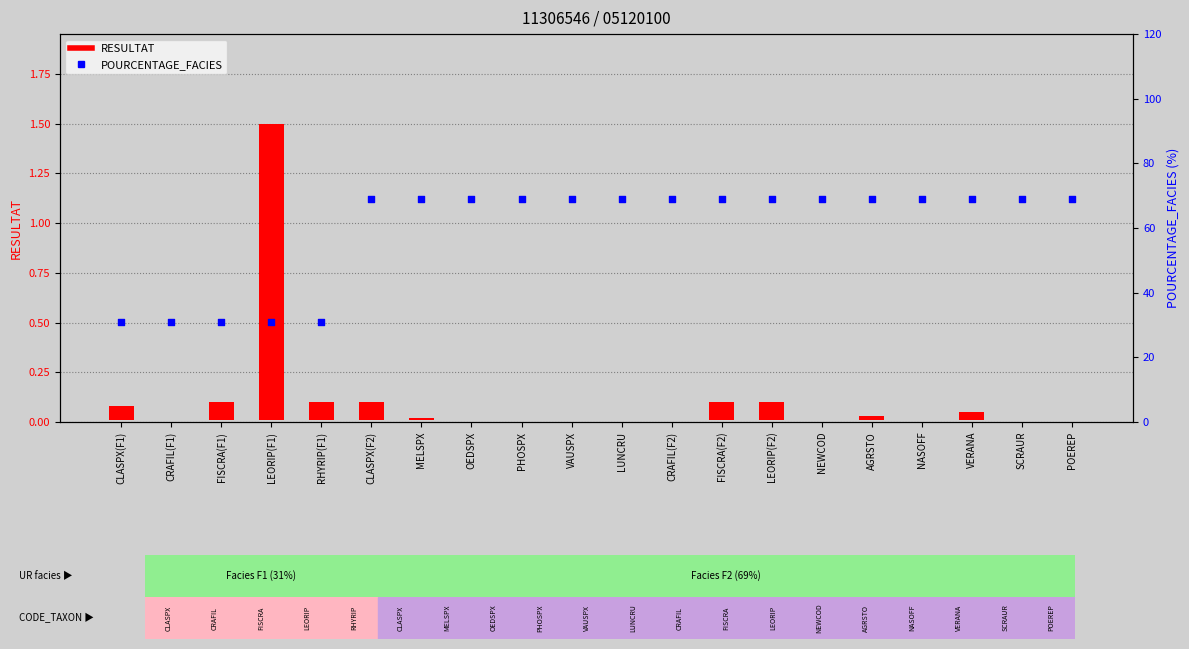

Which series has the largest Y range (max minus min)?

POURCENTAGE_FACIES